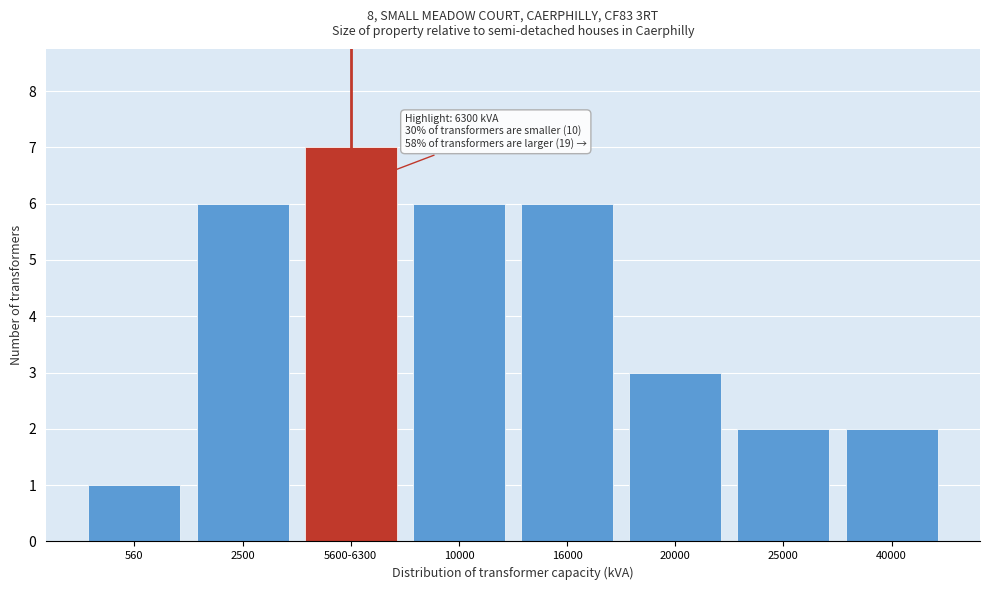

Reading left to right, extract all data points from this chart.

560=1	2500=6	5600-6300=7	10000=6	16000=6	20000=3	25000=2	40000=2